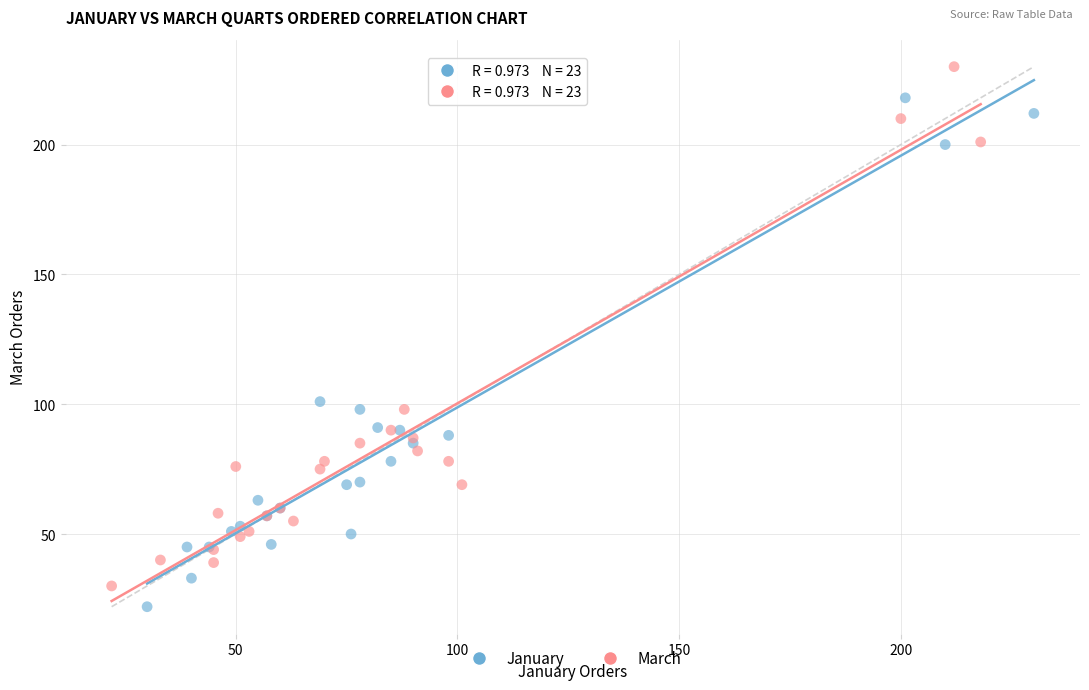

What are all the series names shown in the legend?

January, March